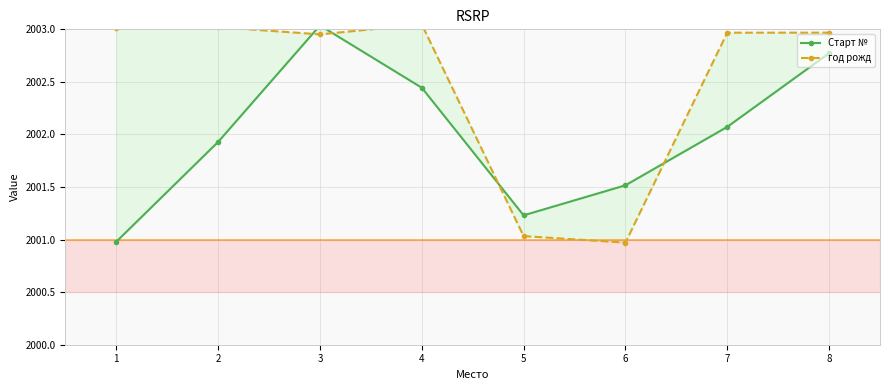

At how many categories does at least one series exceed 2002?

6